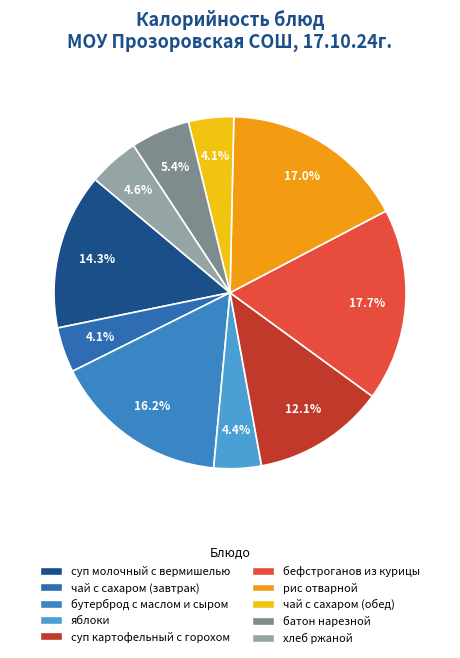

Combined, do суп картофельный с горохом and хлеб ржаной account for over 50%?

No